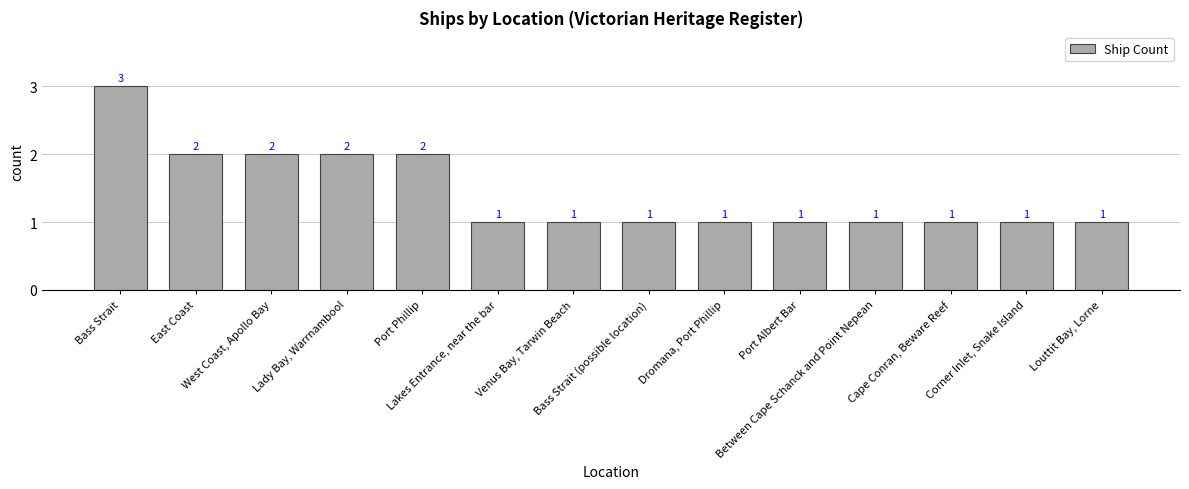

How many categories are shown in the chart?

14